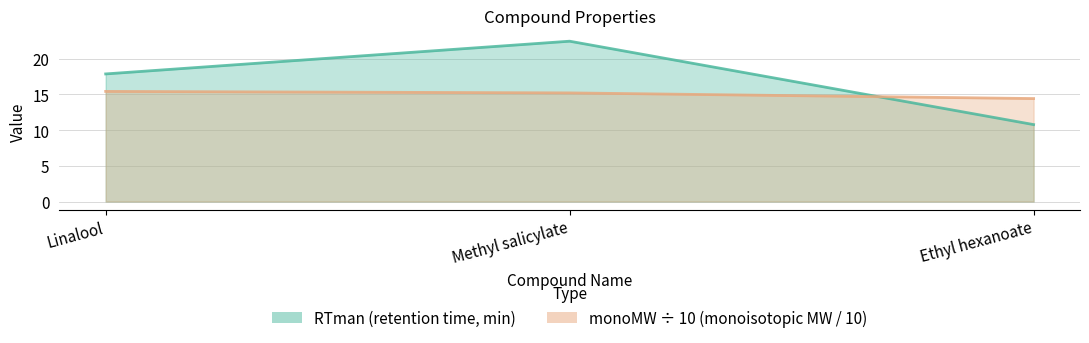

Rank the series at Ethyl hexanoate from lowest to highest value.

RTman, monoMW